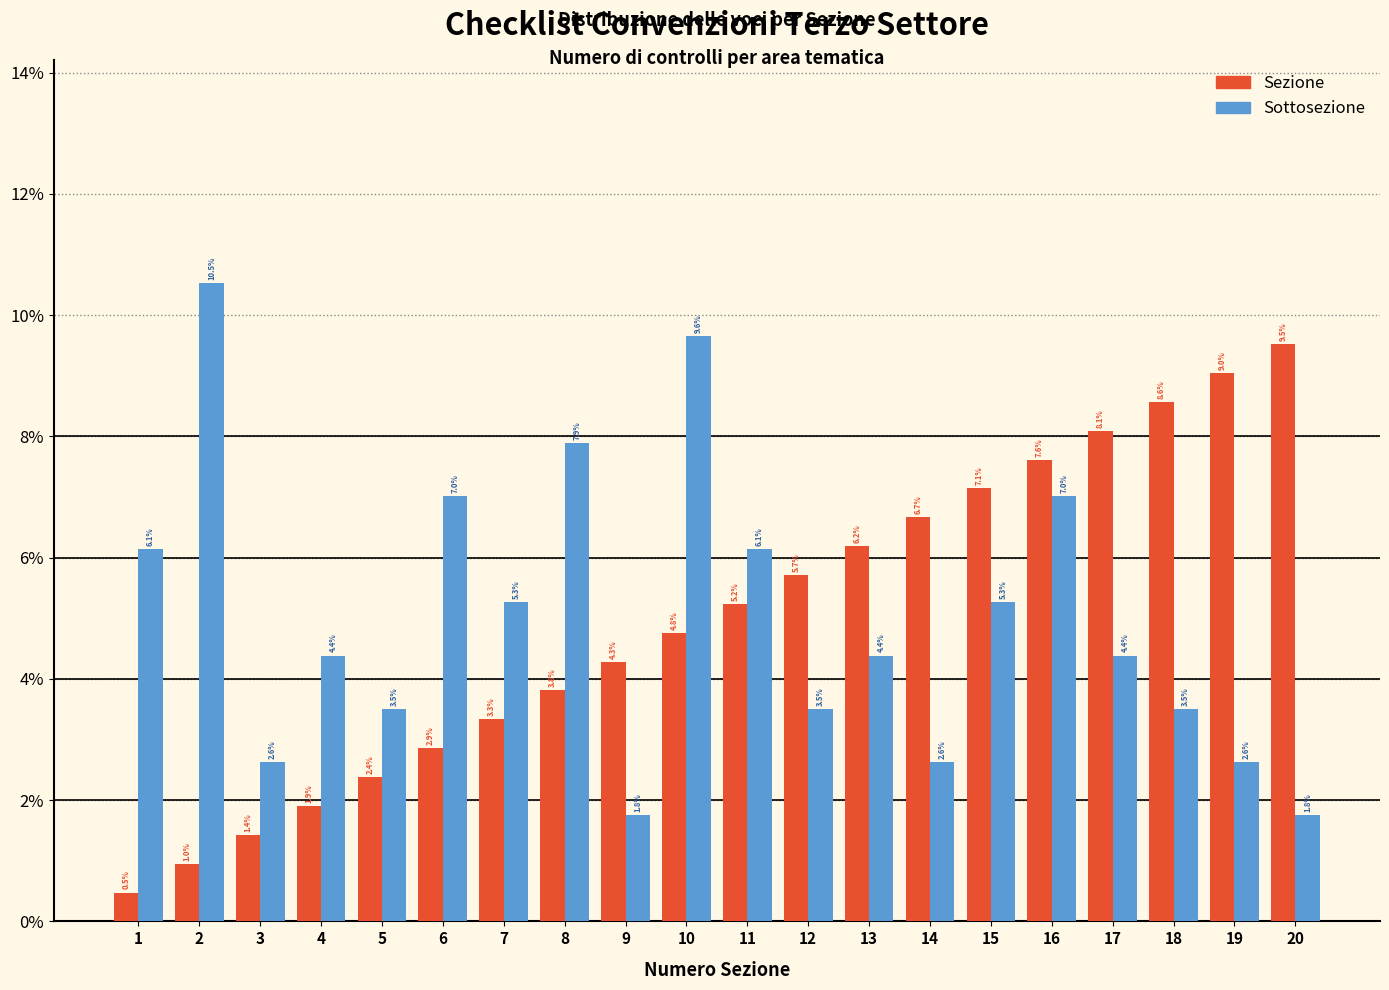

Reading right to left, extract all data points from this chart.

Sezione: 20=9.5	19=9.0	18=8.6	17=8.1	16=7.6	15=7.1	14=6.7	13=6.2	12=5.7	11=5.2	10=4.8	9=4.3	8=3.8	7=3.3	6=2.9	5=2.4	4=1.9	3=1.4	2=1.0	1=0.5
Sottosezione: 20=1.8	19=2.6	18=3.5	17=4.4	16=7.0	15=5.3	14=2.6	13=4.4	12=3.5	11=6.1	10=9.6	9=1.8	8=7.9	7=5.3	6=7.0	5=3.5	4=4.4	3=2.6	2=10.5	1=6.1